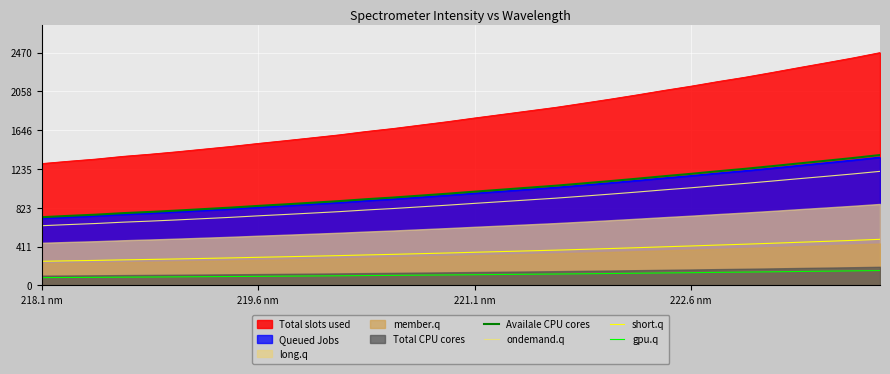

True or false: ondemand.q and Queued Jobs intersect in this chart.

False